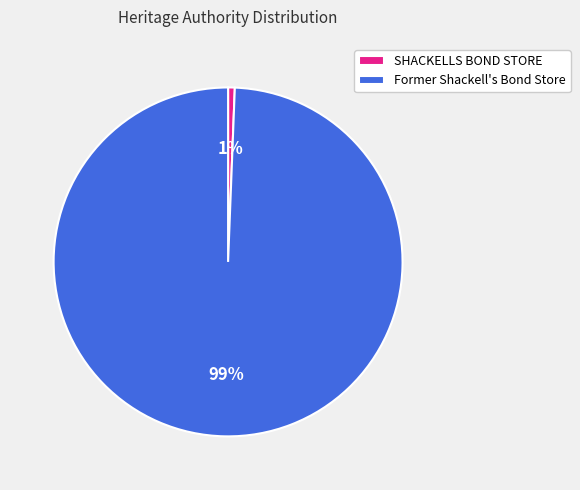

What percentage is the SHACKELLS BOND STORE slice, to the nearest percent?

1%